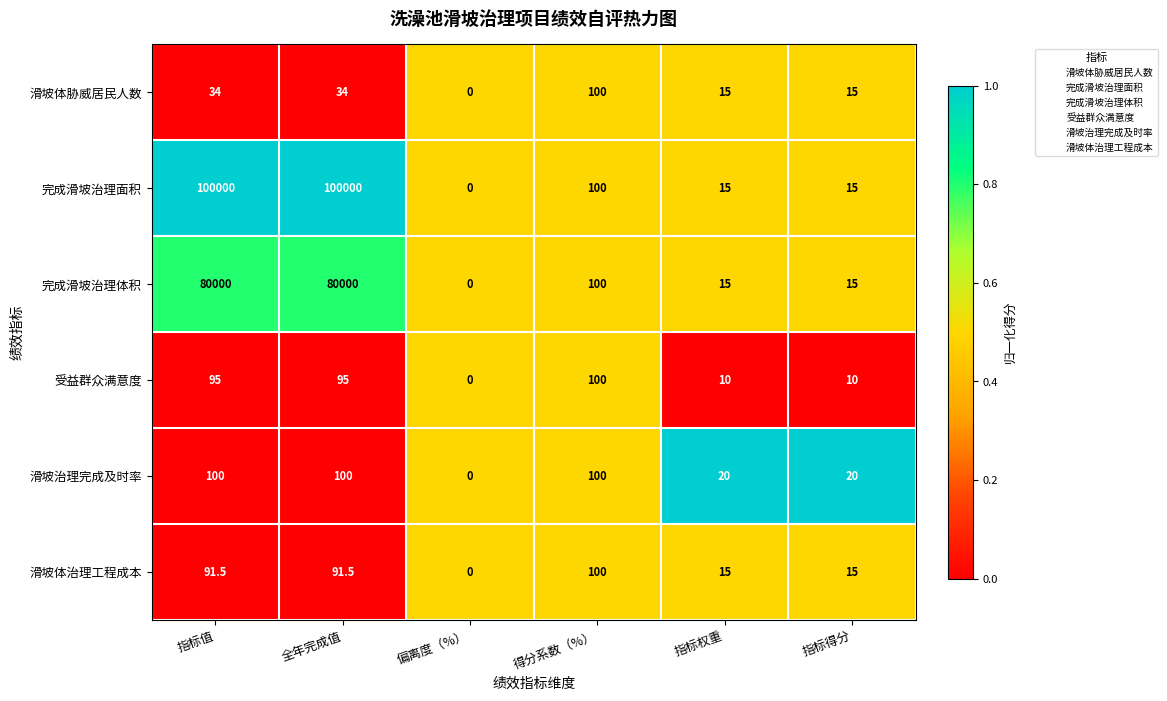

The value of 完成滑坡治理体积 at 指标权重 is 15.0. True or false?

True